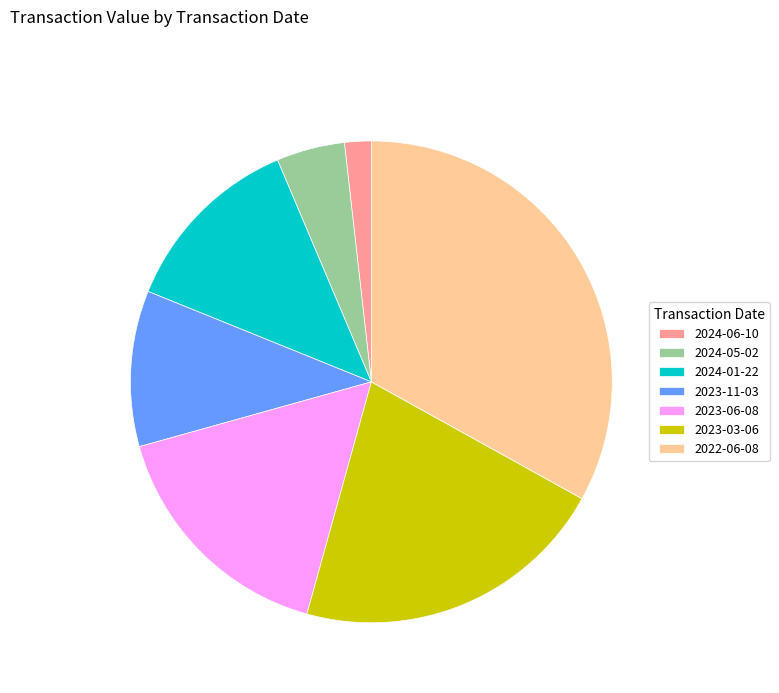

Combined, do 2023-11-03 and 2022-06-08 account for over 50%?

No